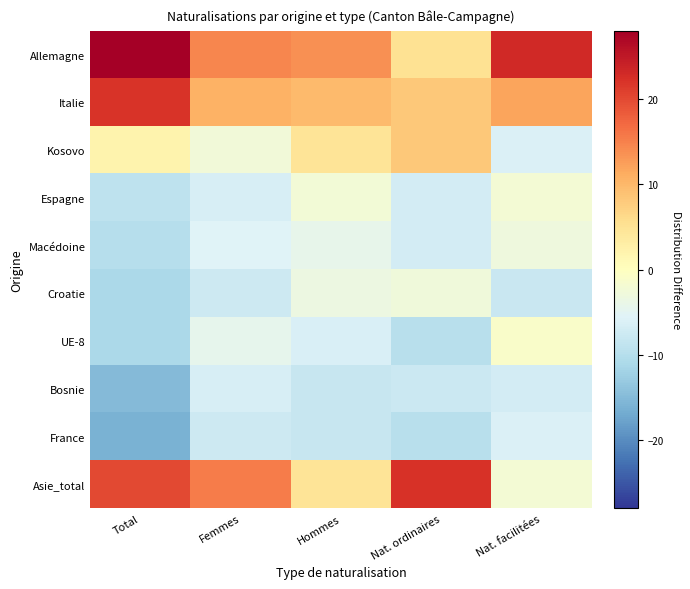

Between Nat. ordinaires and Total, which is larger?

Total